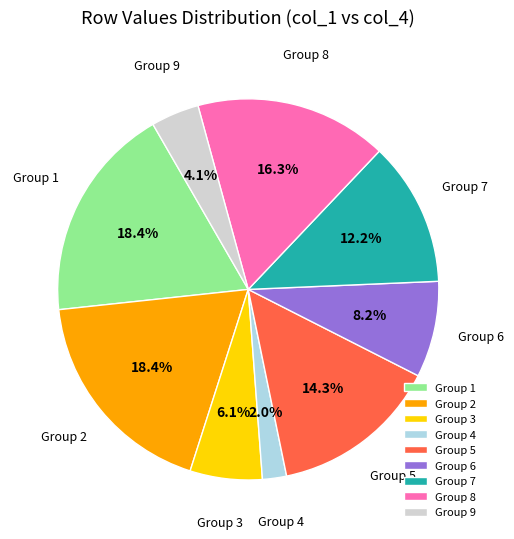

Between Group 3 and Group 5, which is larger?

Group 5